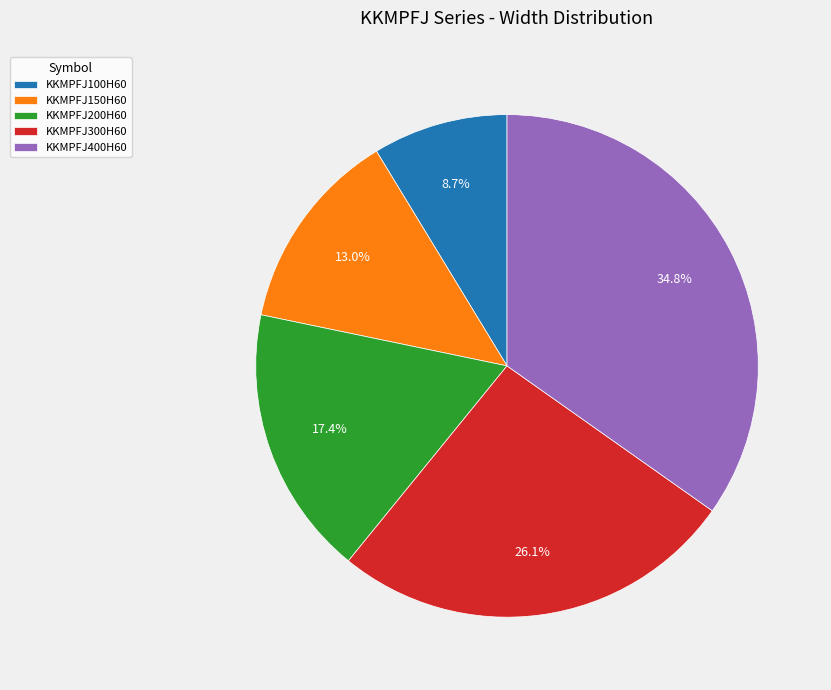

Rank the categories by value from highest to lowest.

KKMPFJ400H60, KKMPFJ300H60, KKMPFJ200H60, KKMPFJ150H60, KKMPFJ100H60